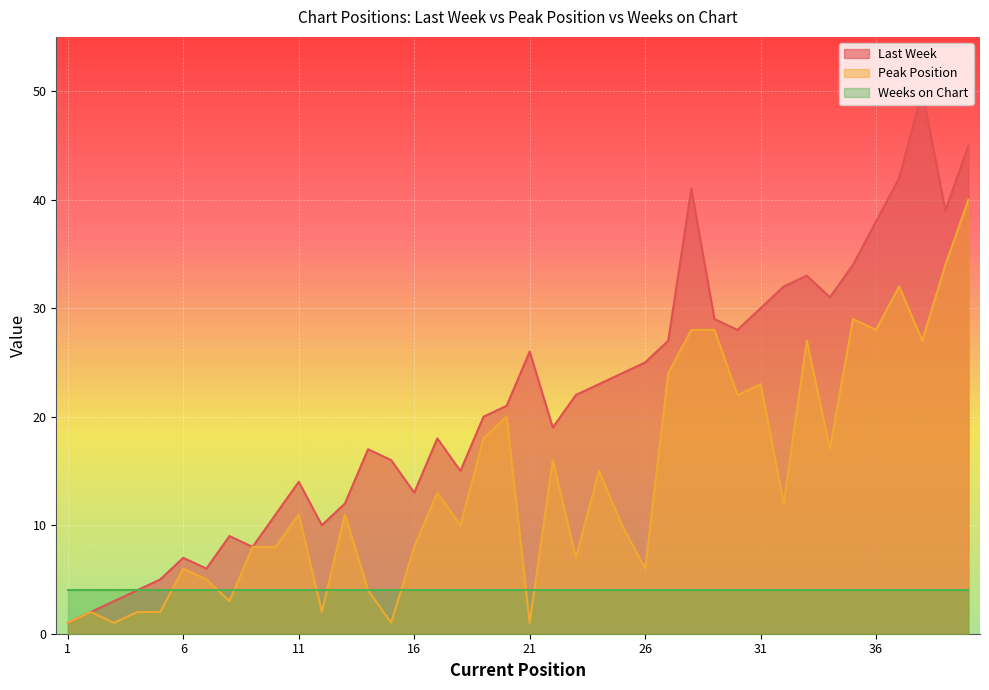

Between 10 and 25, which is larger?

25